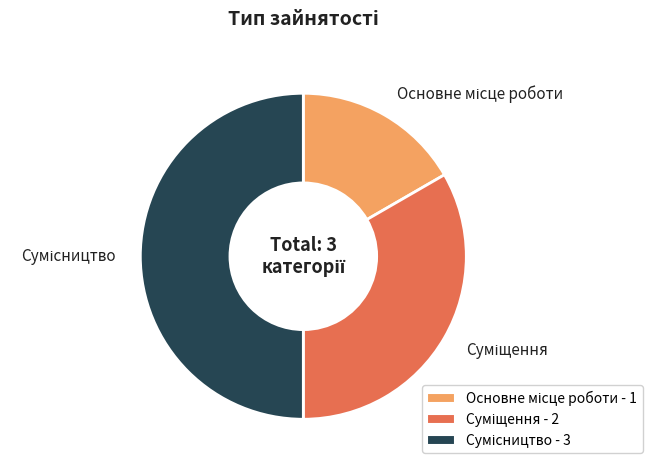

Which category has the smallest portion of the pie?

Основне місце роботи